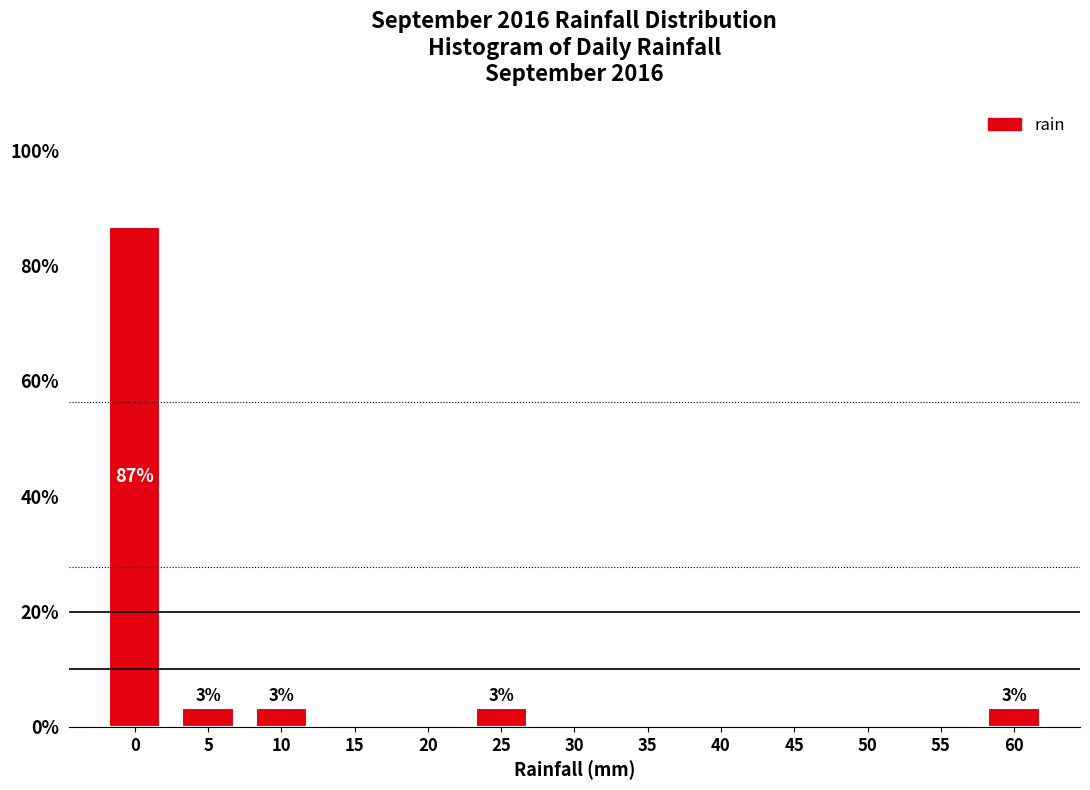

Reading left to right, list all the values displayed in this chart.

0=86.7	5=3.3	10=3.3	15=0.0	20=0.0	25=3.3	30=0.0	35=0.0	40=0.0	45=0.0	50=0.0	55=0.0	60=3.3